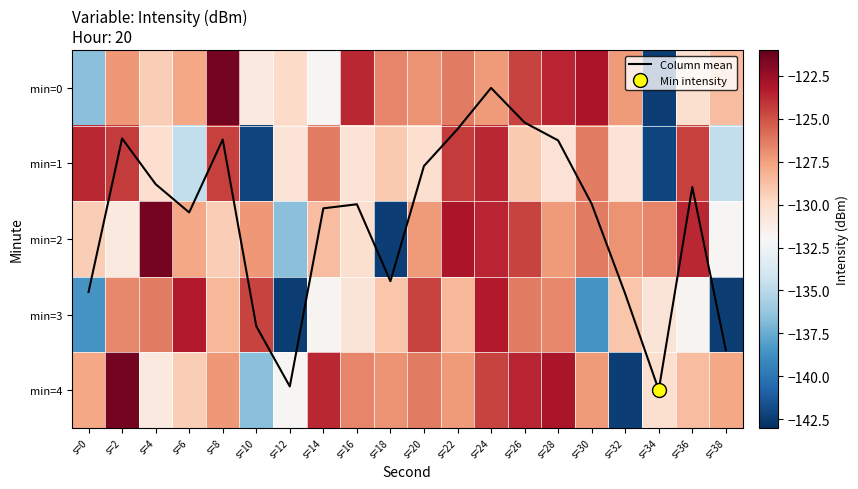

What value does the Column mean series have at s=26?

0.5